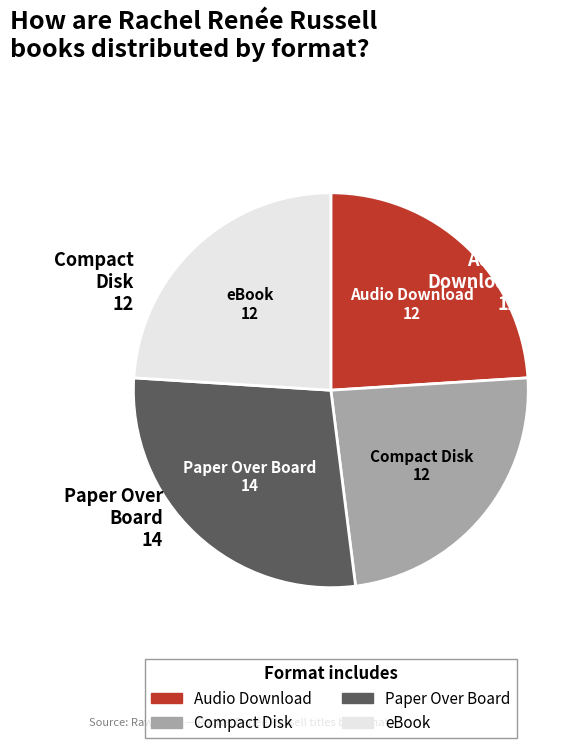

Between Audio Download and Paper Over Board, which is larger?

Paper Over Board